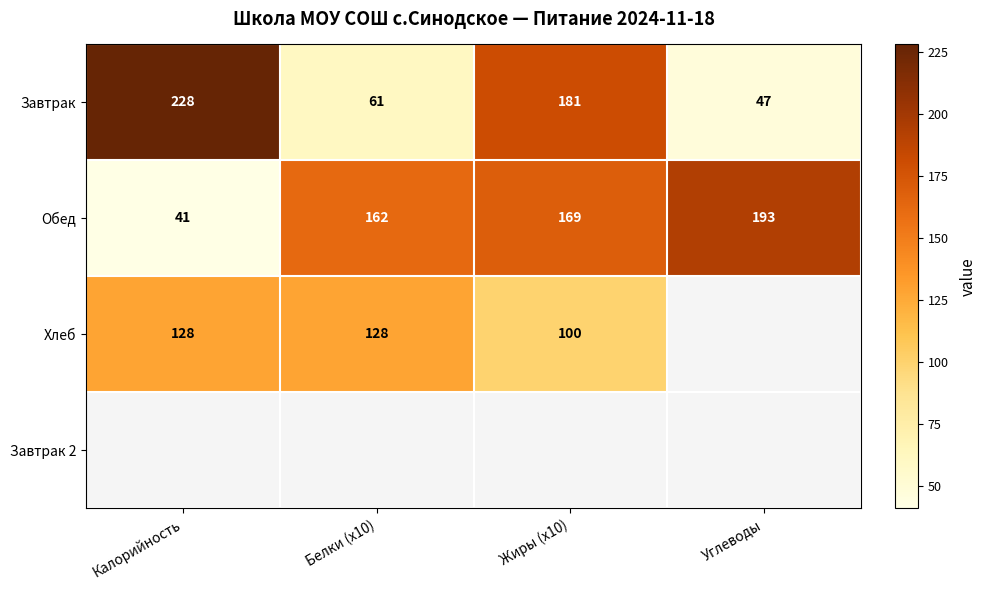

What is the sum of all Завтрак values?

517.0